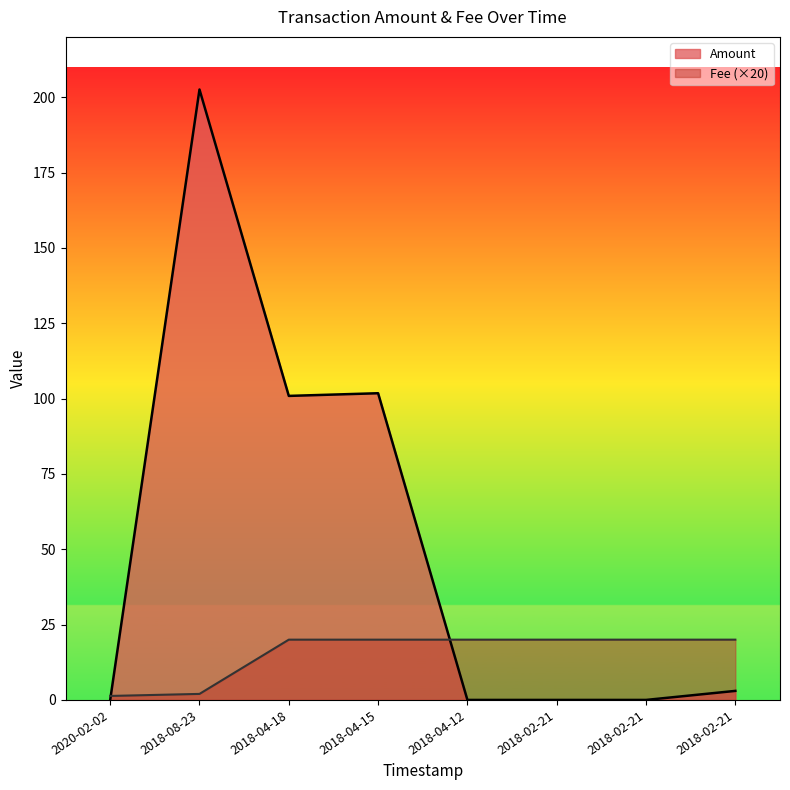

What is the highest value of the Fee series?

20.0